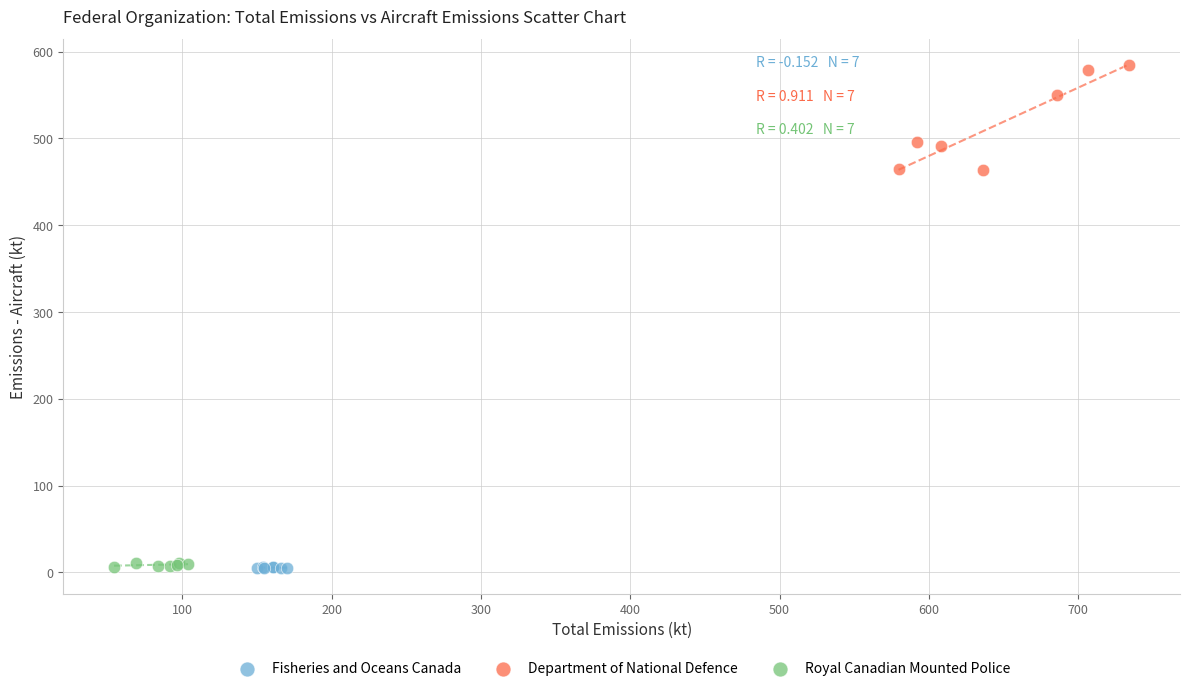

Which series has the largest Y range (max minus min)?

Department of National Defence